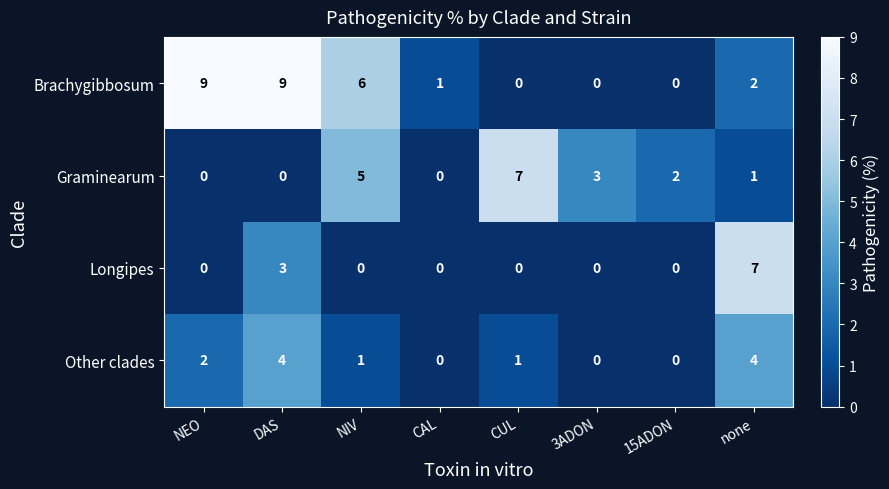

What is the sum of all Longipes values?

10